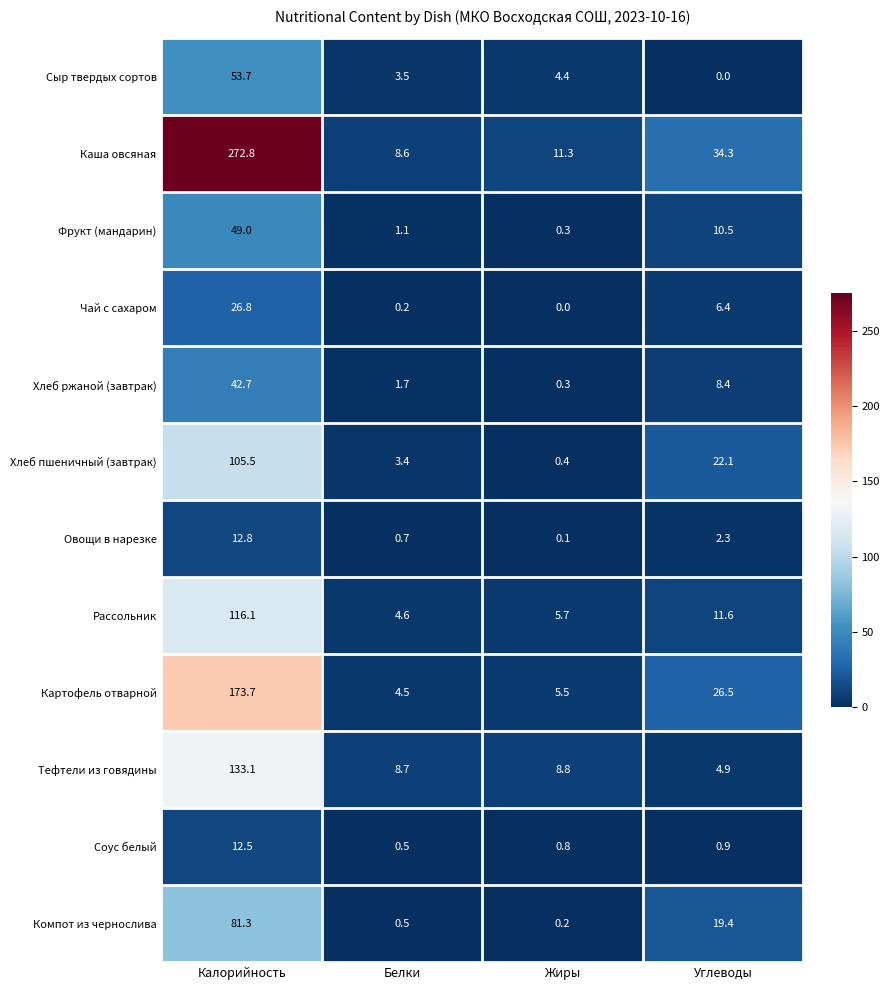

What is the difference between the highest and lowest values at Жиры?

11.3